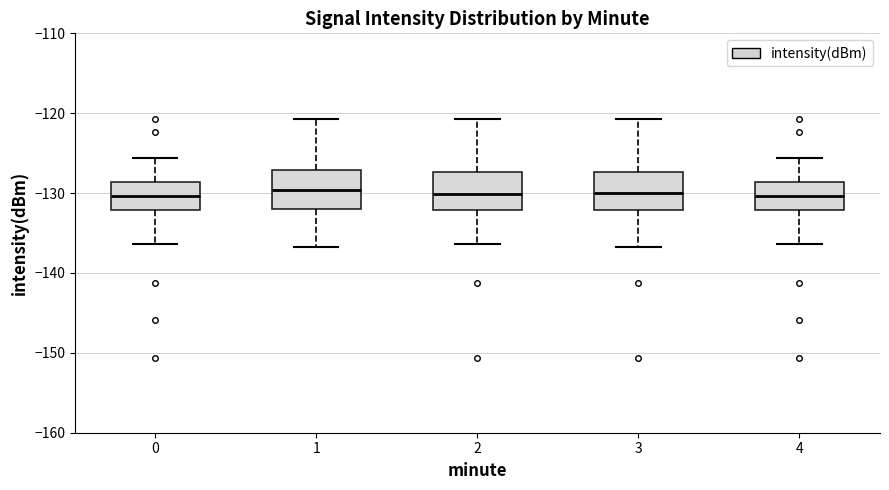

Reading left to right, read every box against the y-axis: the position of its median line, the range the box covers, and the ends of its whiskers. The values are not printed on the chart, so give them approximately, as read against the axis.

0: median -130, box -132 to -129, whiskers -136 to -126
1: median -130, box -132 to -127, whiskers -137 to -121
2: median -130, box -132 to -127, whiskers -136 to -121
3: median -130, box -132 to -127, whiskers -137 to -121
4: median -130, box -132 to -129, whiskers -136 to -126